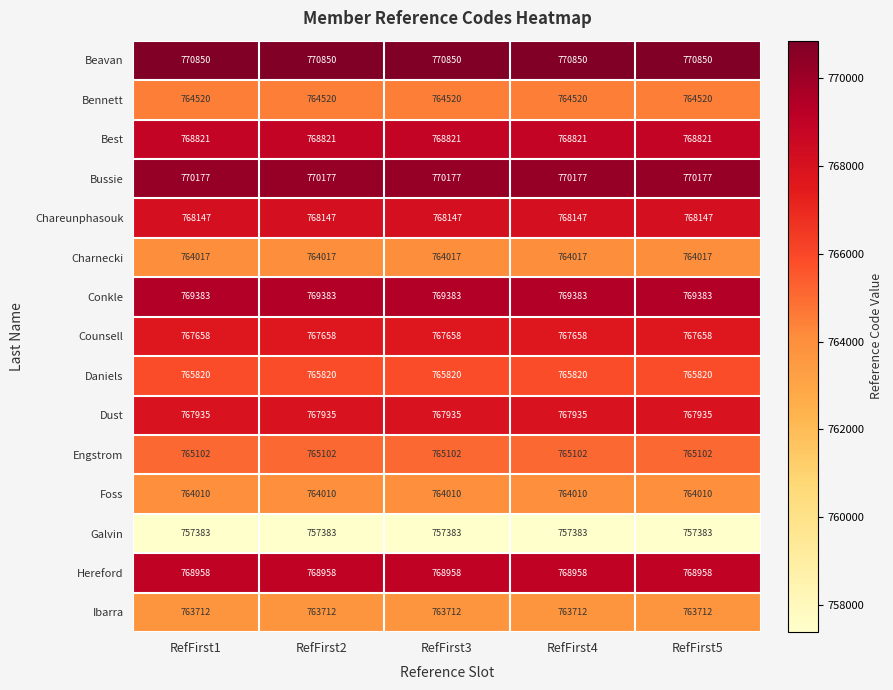

What is the sum of all Charnecki values?

3820085